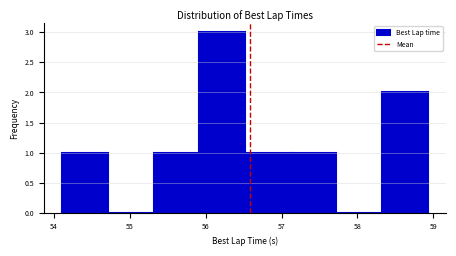

Reading left to right, transcribe this chart: for each bar, give the range it covers on the x-axis and its height. Neither the bar edges nor the heights are printed on the chart, so give them approximately, as read against the axes.

54.1 to 54.7: 1
54.7 to 55.3: 0
55.3 to 55.9: 1
55.9 to 56.5: 3
56.5 to 57.1: 1
57.1 to 57.7: 1
57.7 to 58.3: 0
58.3 to 58.9: 2